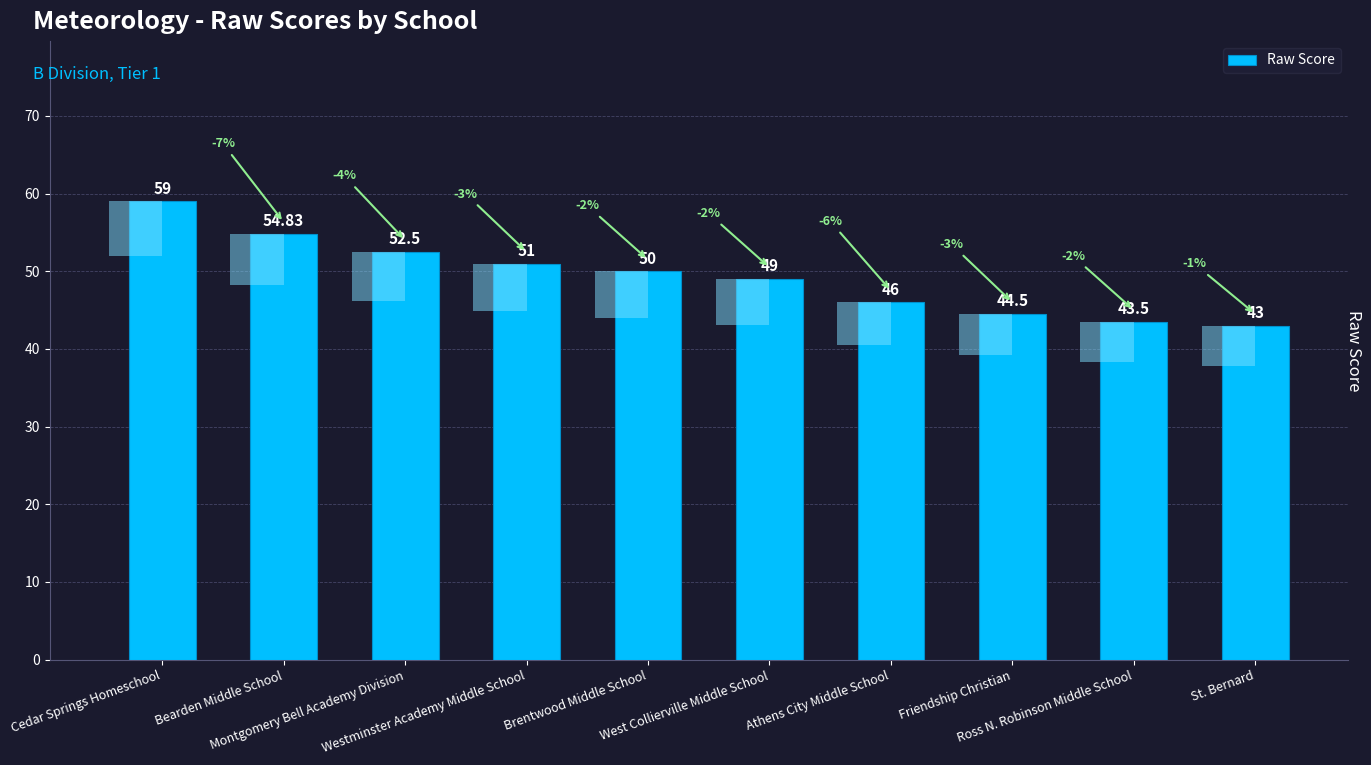

List the labels in order of value, smallest first.

St. Bernard, Ross N. Robinson Middle School, Friendship Christian, Athens City Middle School, West Collierville Middle School, Brentwood Middle School, Westminster Academy Middle School, Montgomery Bell Academy Division, Bearden Middle School, Cedar Springs Homeschool